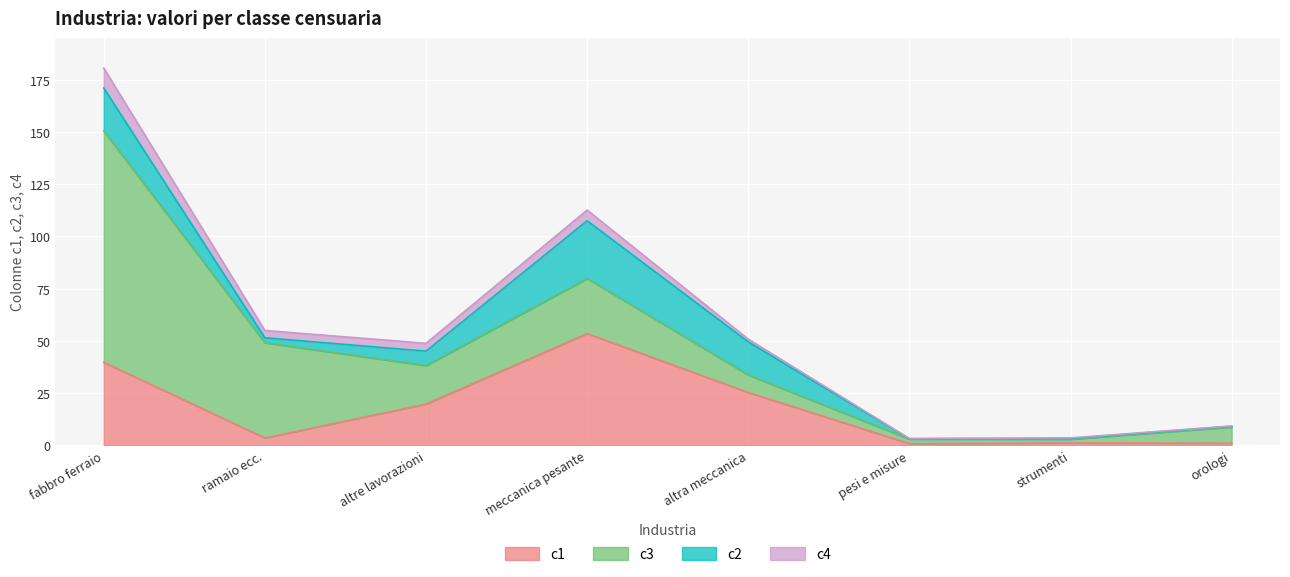

What is the total value across all series at fabbro ferraio?

180.7